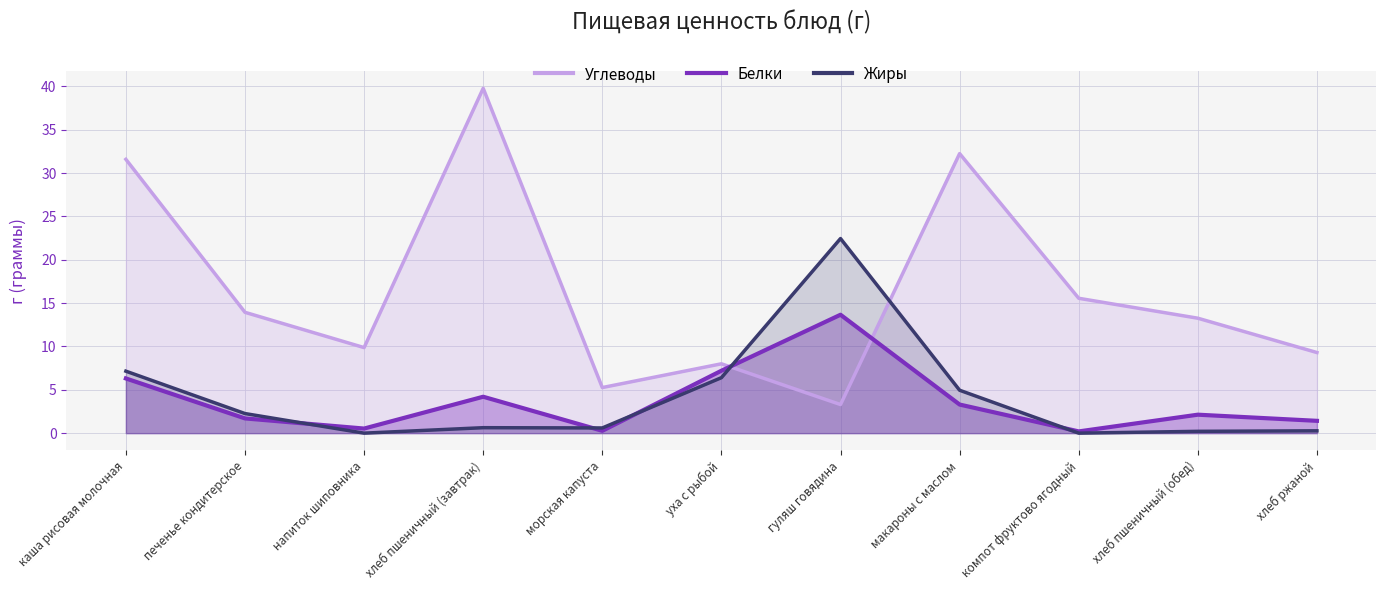

What is the sum of the Жиры values at макароны с маслом and хлеб пшеничный (завтрак)?

5.6